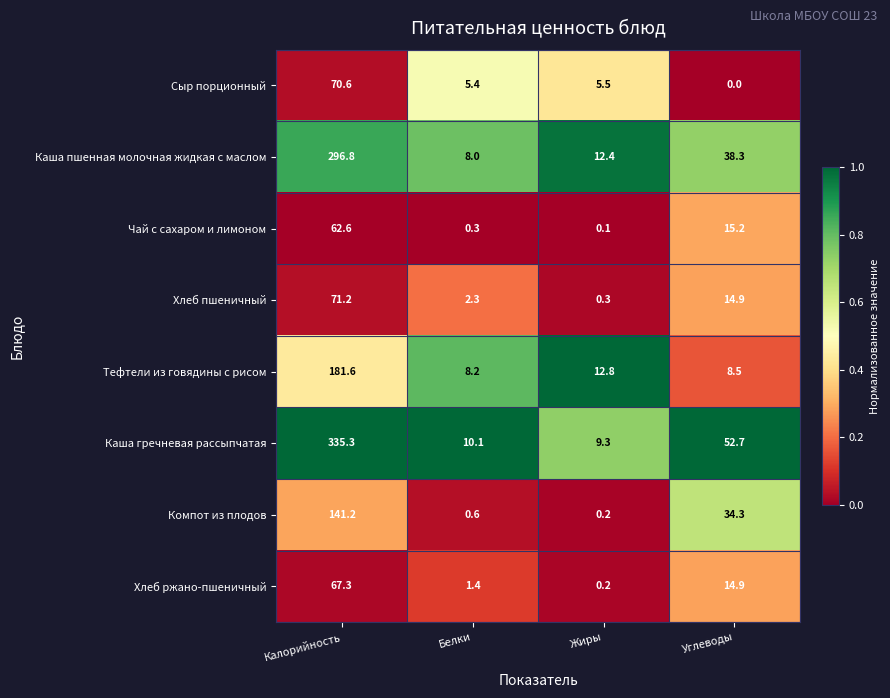

At which category is the sum across all series the highest?

Калорийность